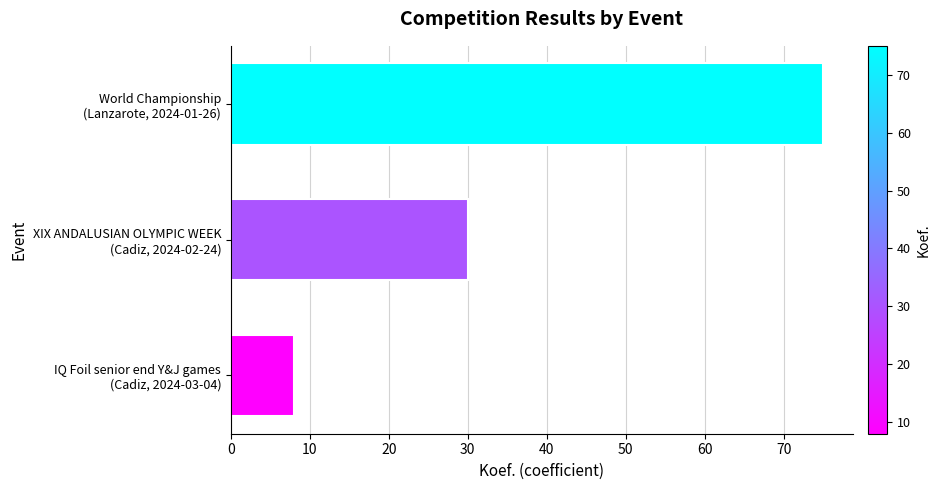

What is the smallest value displayed?

8